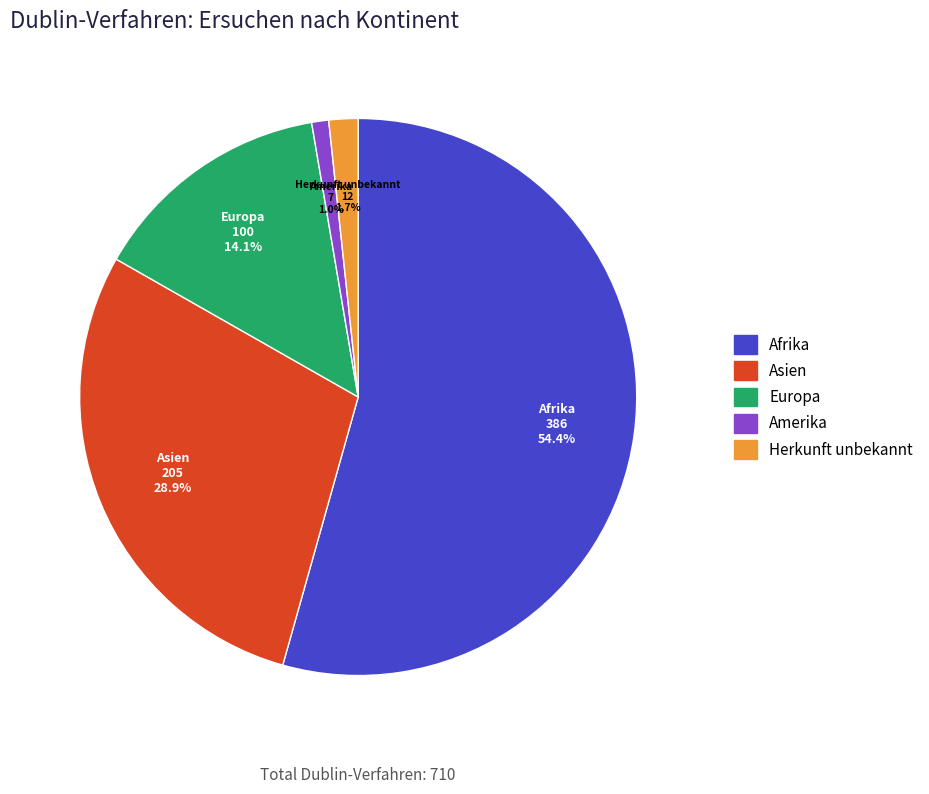

How many segments does this pie chart have?

5